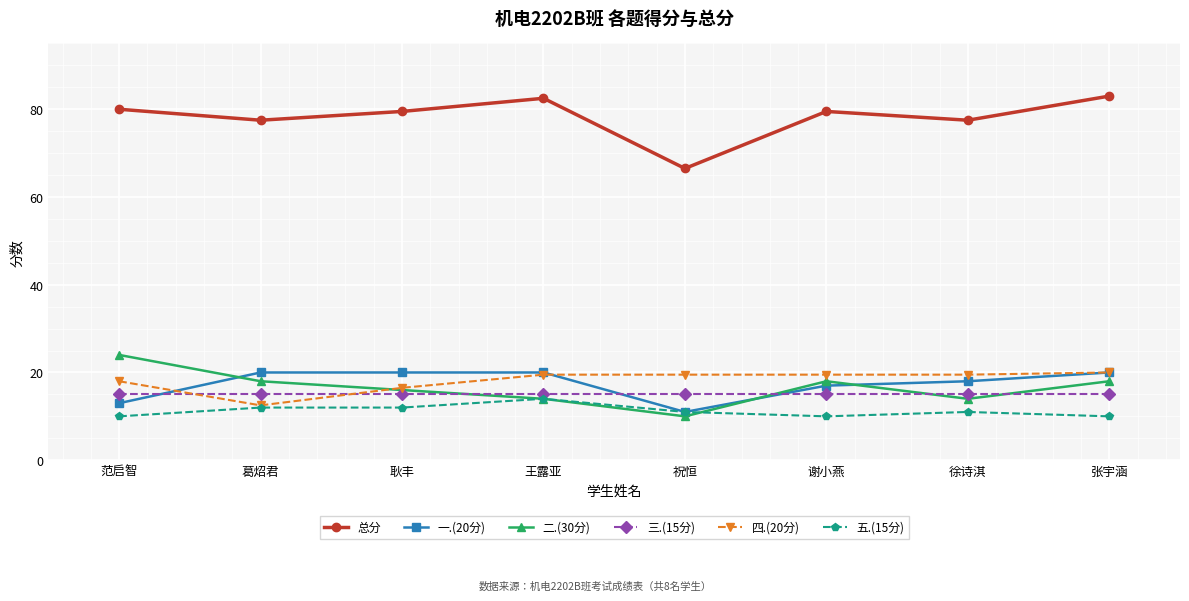

What is the label of the 8th point from the left?

张宇涵